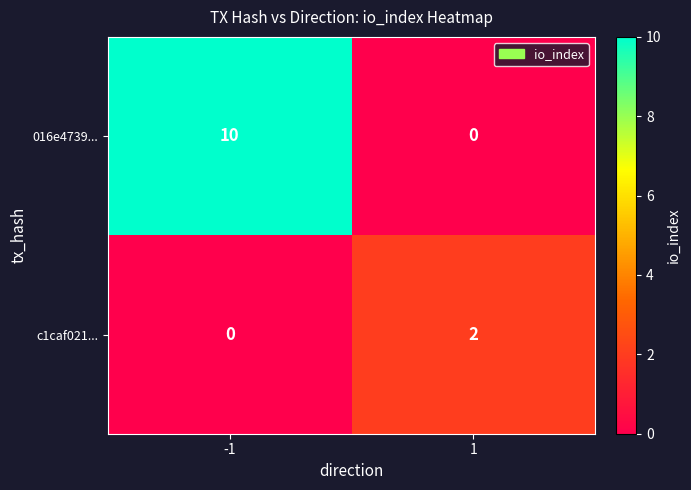

Is it true that c1caf021... equals 2 at 1?

True